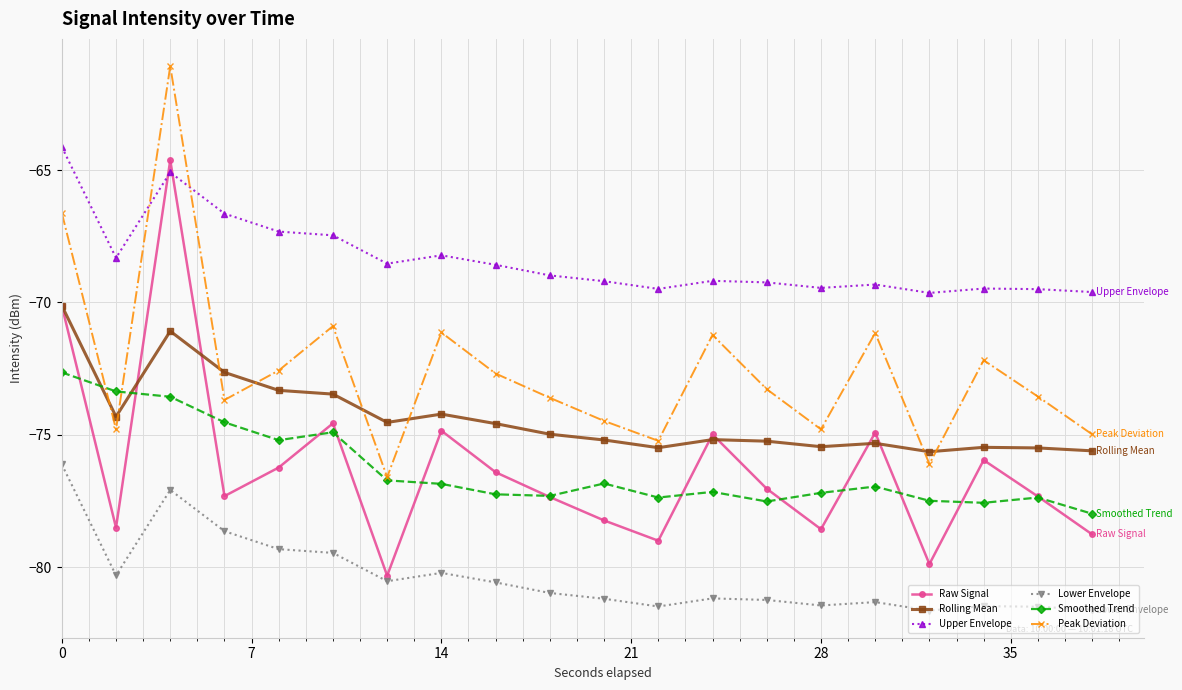

How many interior local peaks does the Raw Signal series have?

6